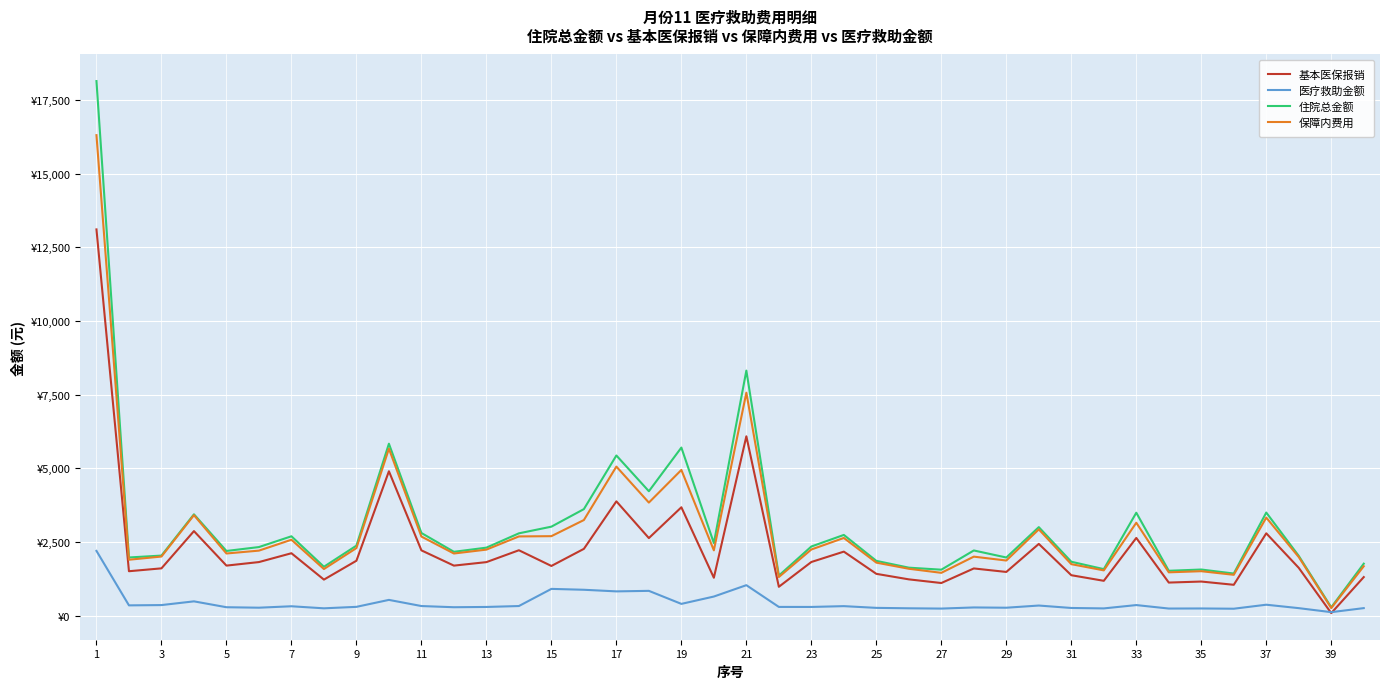

True or false: 医疗救助金额 and 保障内费用 cross at least once.

False